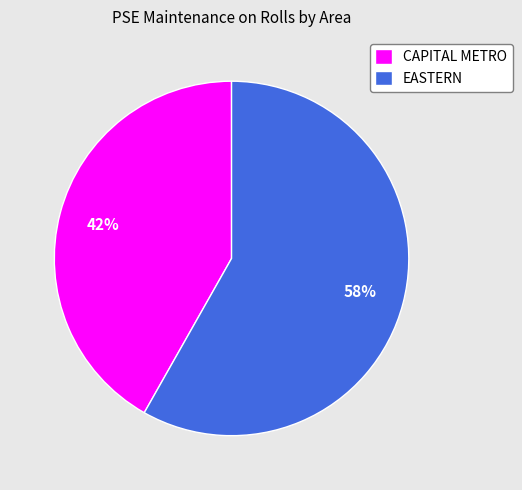

Count the number of slices in the pie.

2